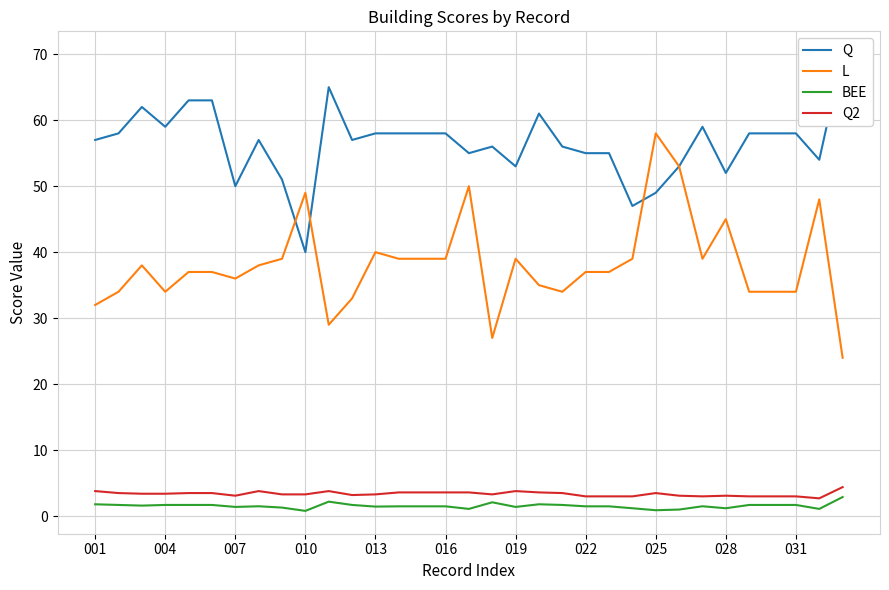

True or false: BEE and L intersect in this chart.

False